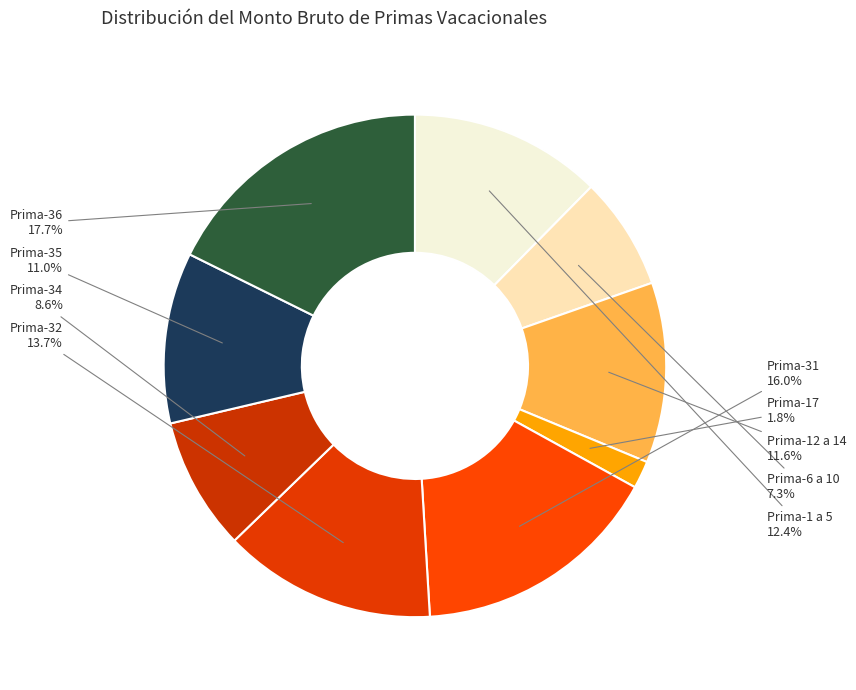

Combined, what portion of the pie is Prima-31 and Prima-32?

29.7%